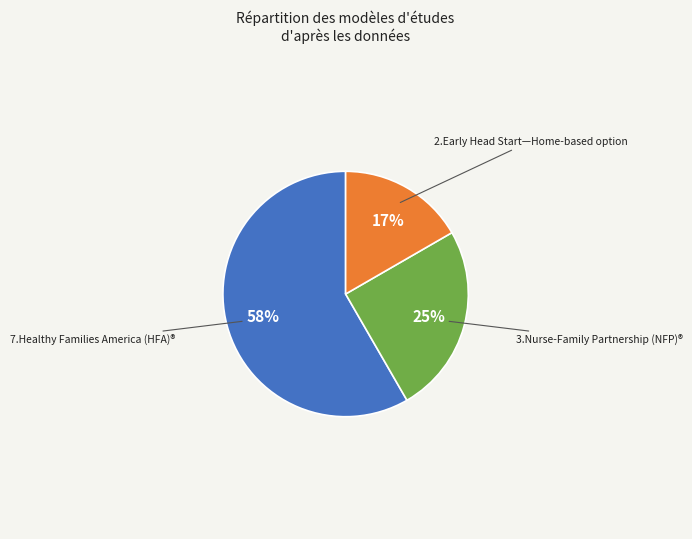

How many slices are in this pie chart?

3